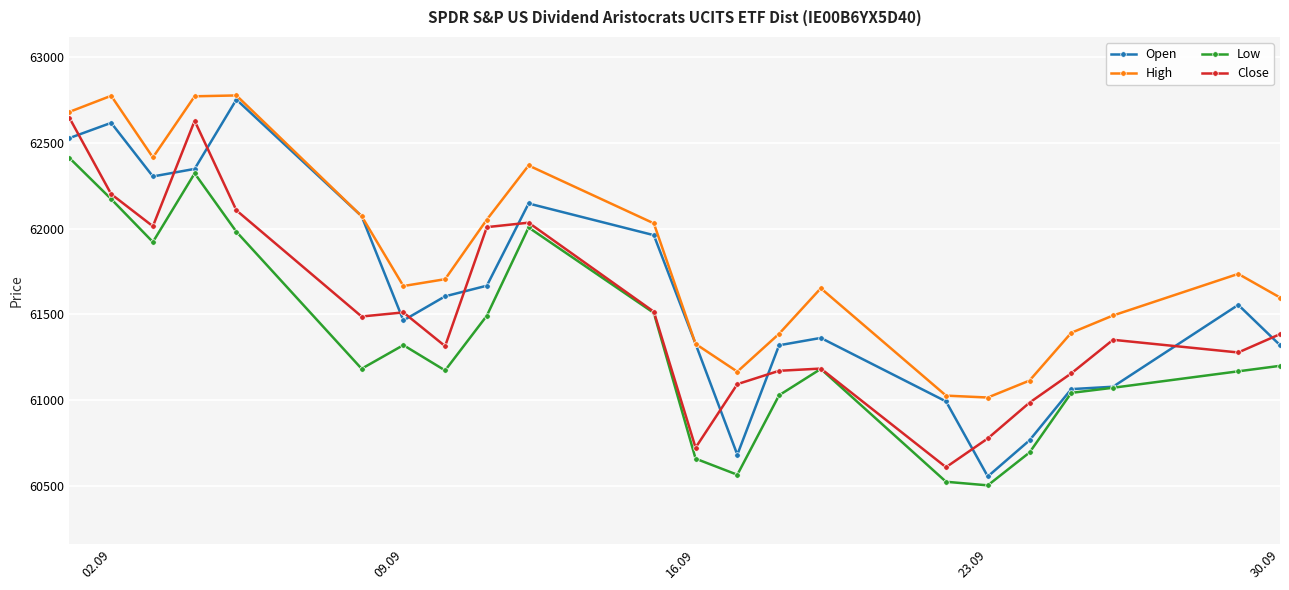

Which series has the largest total across all categories?

High